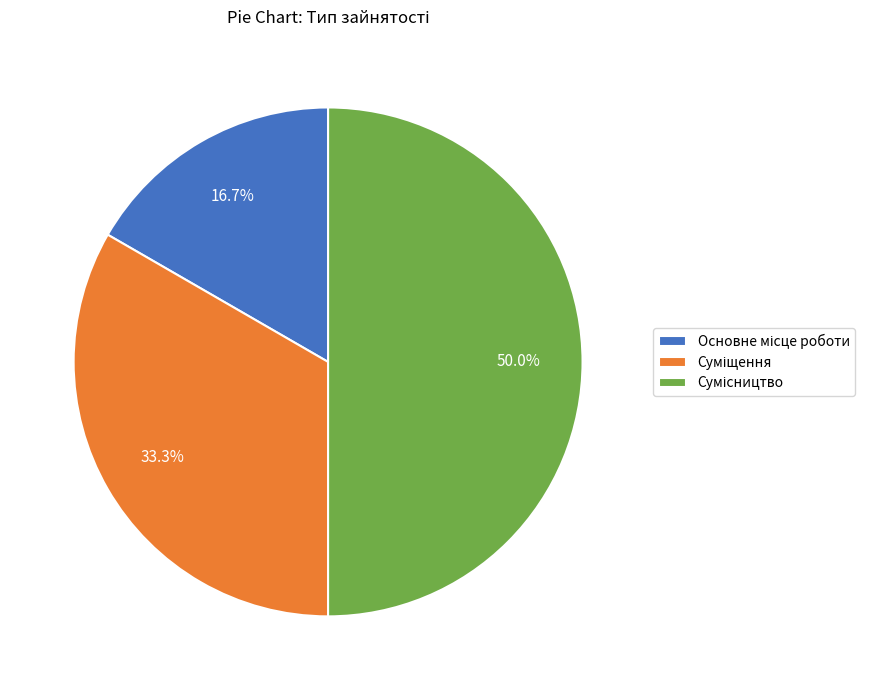

How many slices are in this pie chart?

3